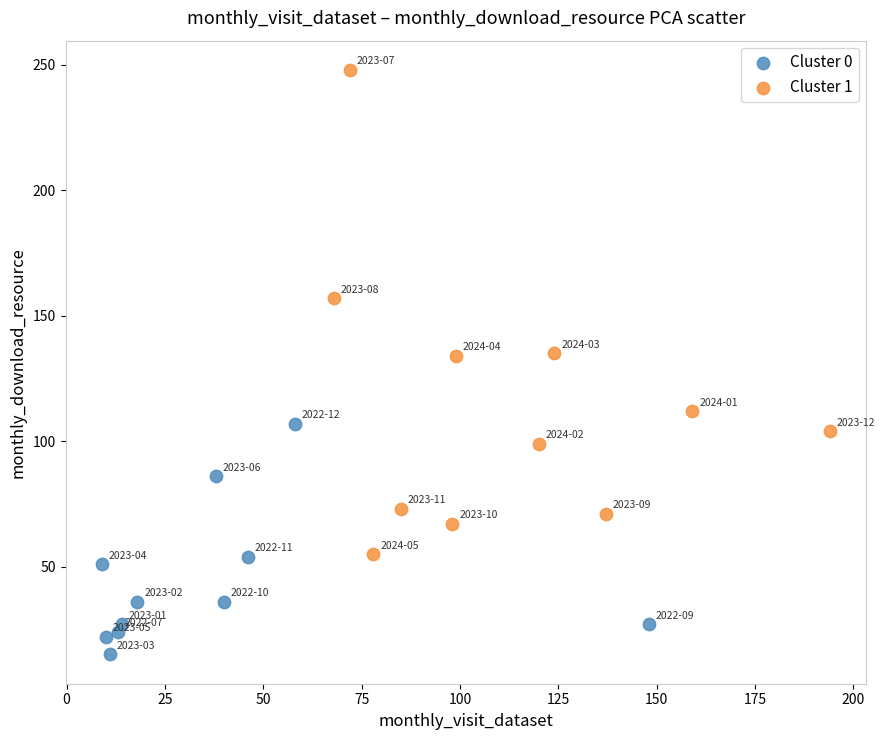

Which series has the widest spread of Y values?

Cluster 1